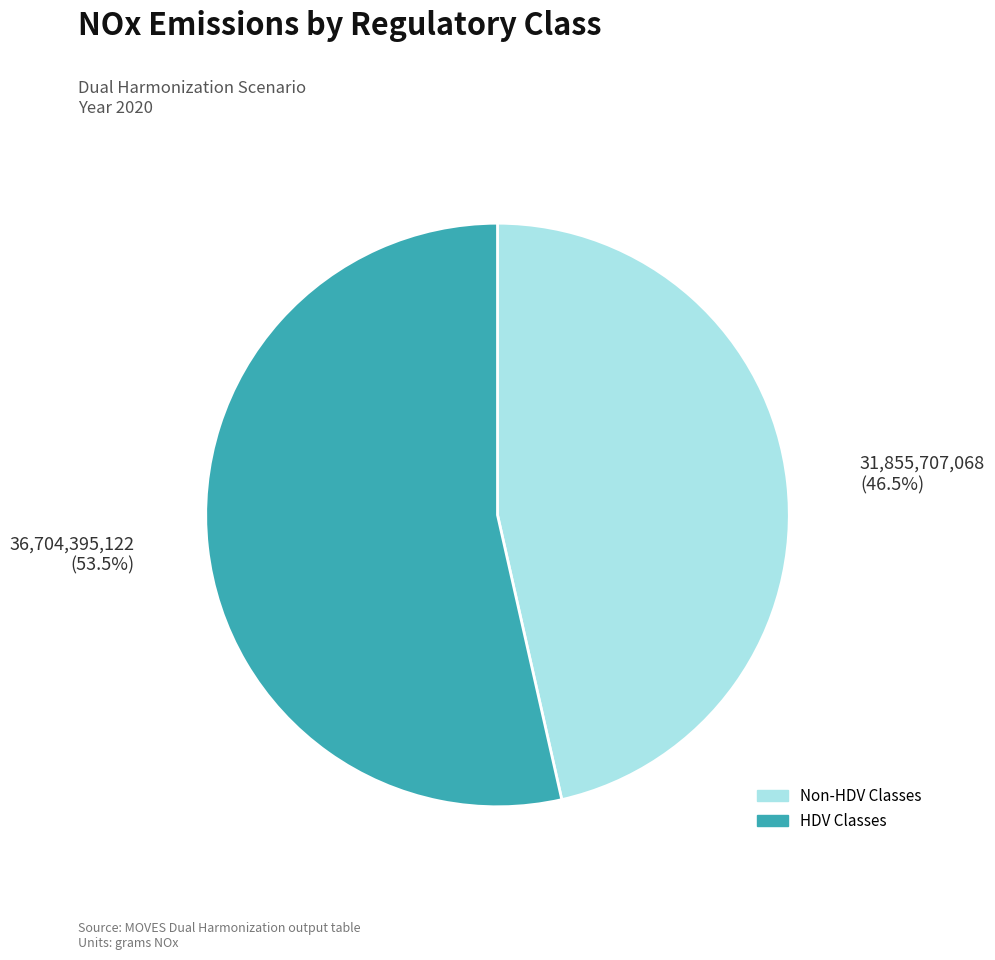

Is there any slice that represents more than half of the pie?

Yes